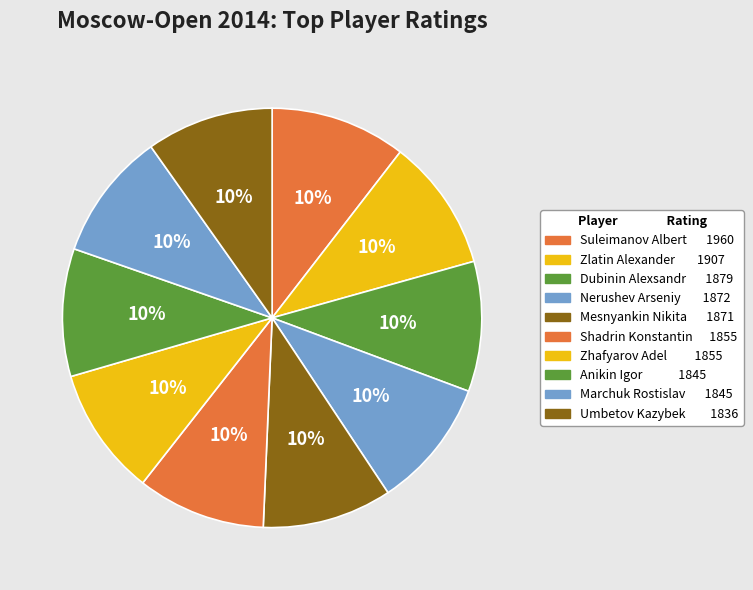

What percentage do Shadrin Konstantin and Dubinin Alexsandr together represent?

19.9%